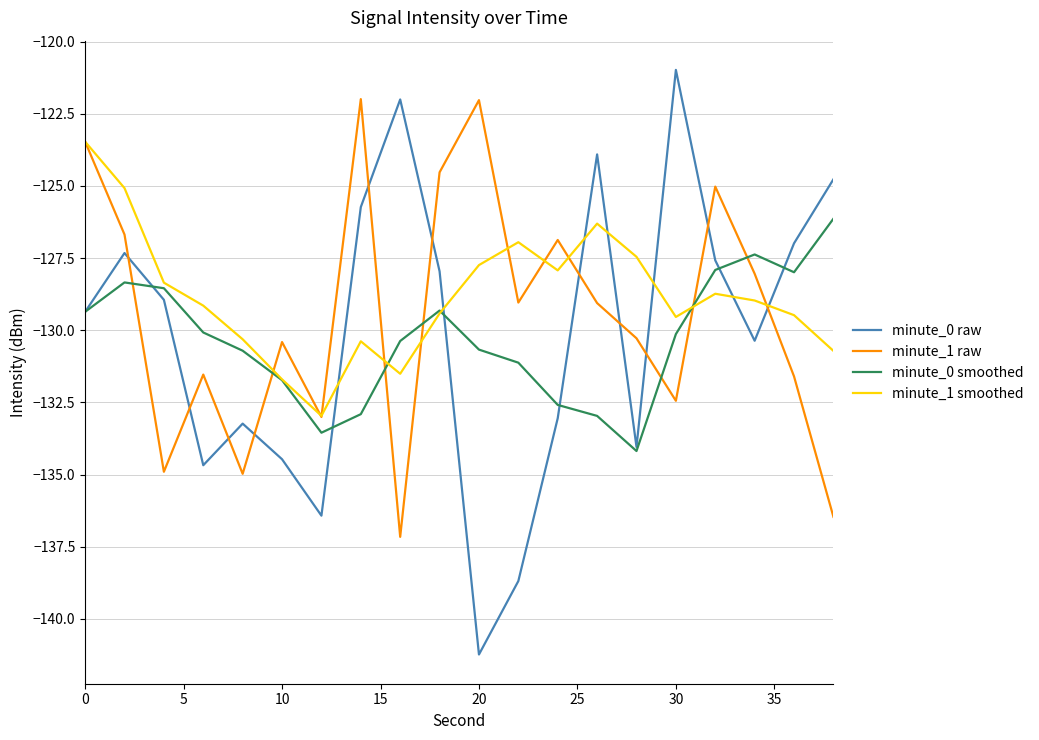

True or false: minute_0 smoothed has more than 0 points higher than both neighbors.

True